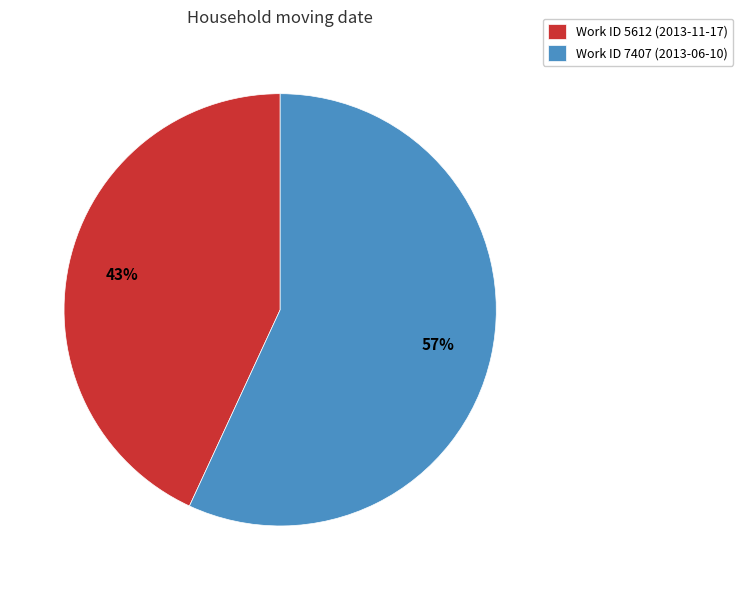

Rank the categories by value from highest to lowest.

Work ID 7407 (2013-06-10), Work ID 5612 (2013-11-17)